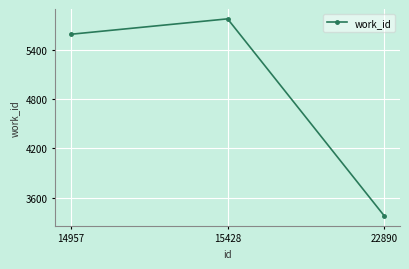

What is the value of the 1st point from the left?

5594